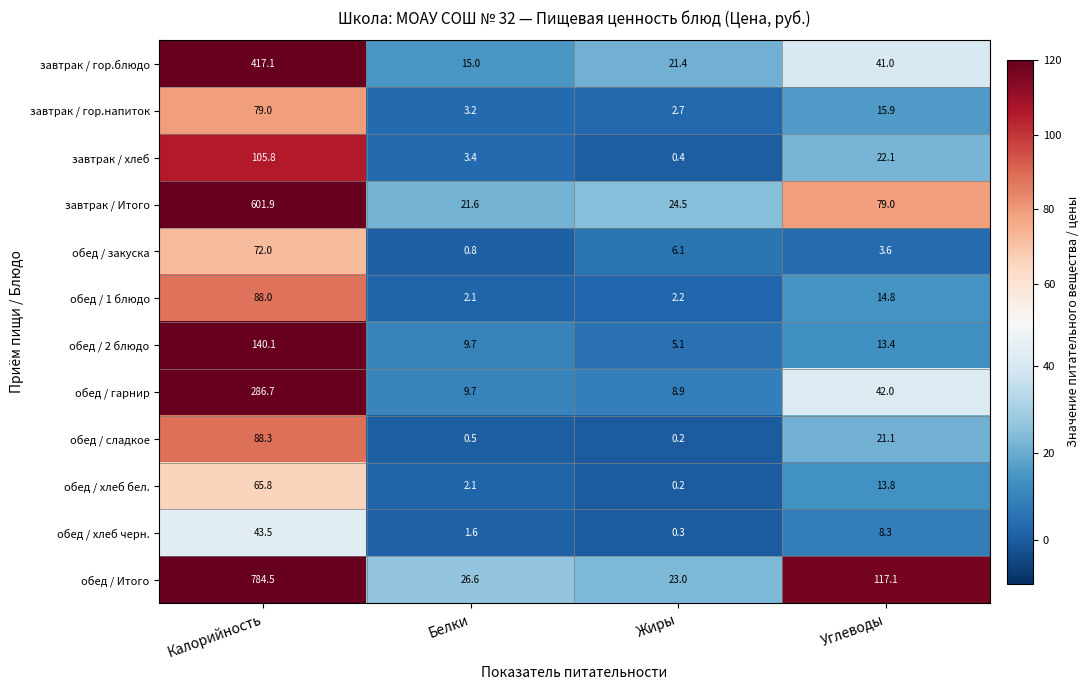

At which category is the sum across all series the highest?

Калорийность